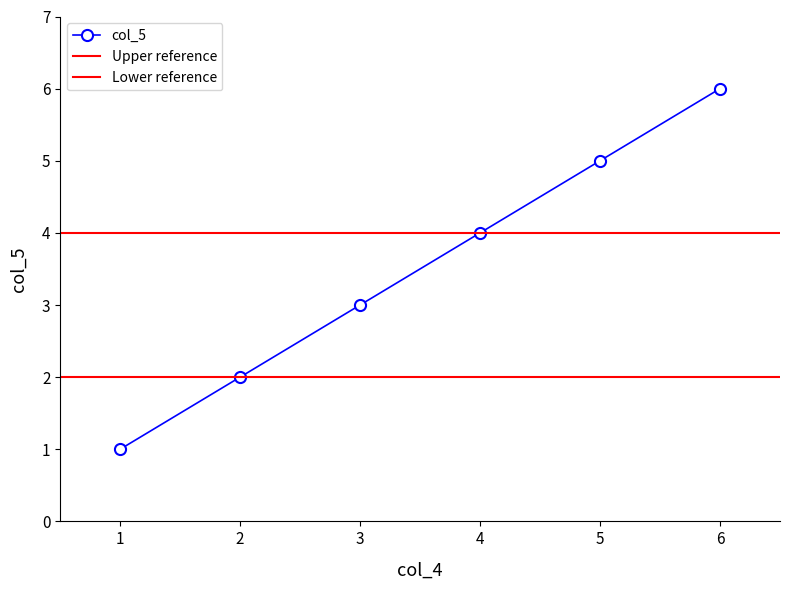

List the labels in order of col_5 value, largest first.

6, 5, 4, 3, 2, 1